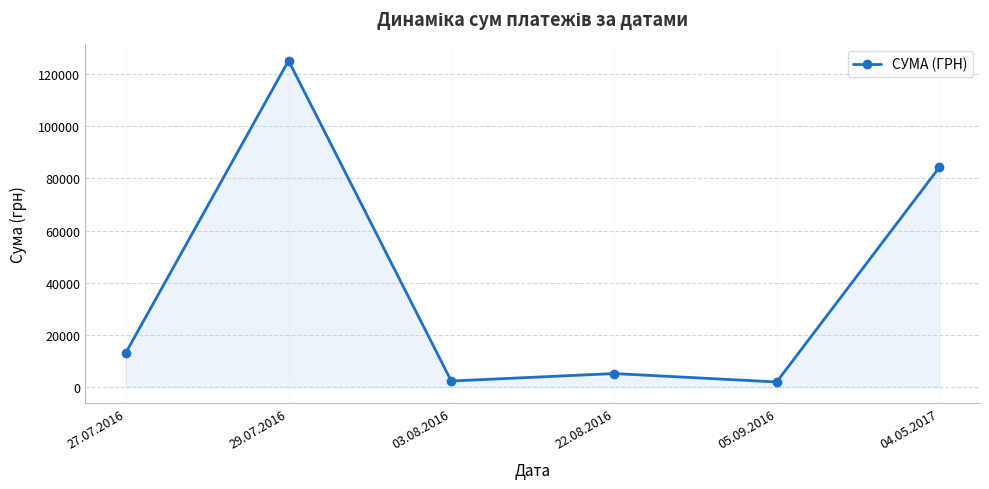

True or false: the data shows 5191.9 at 22.08.2016.

True